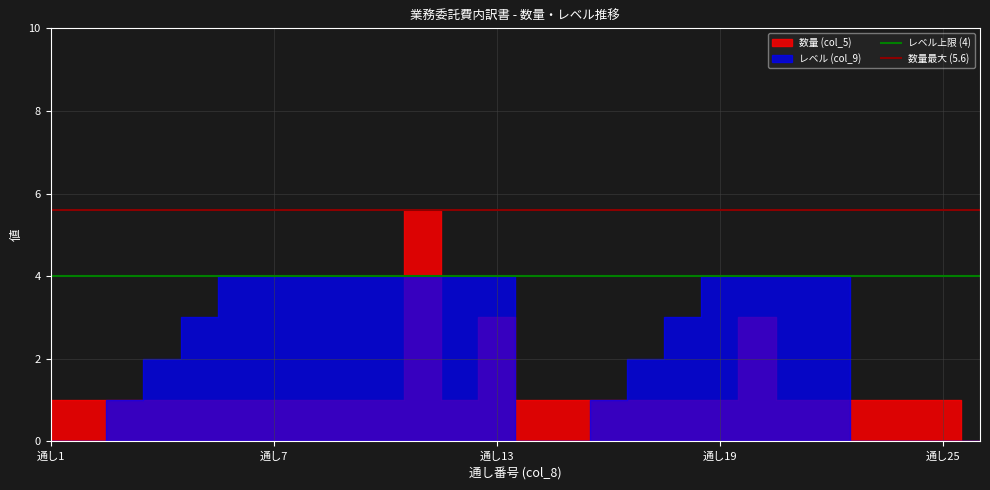

What is the sum of the 数量最大 (5.6) values at 通し7 and 通し1?

11.2